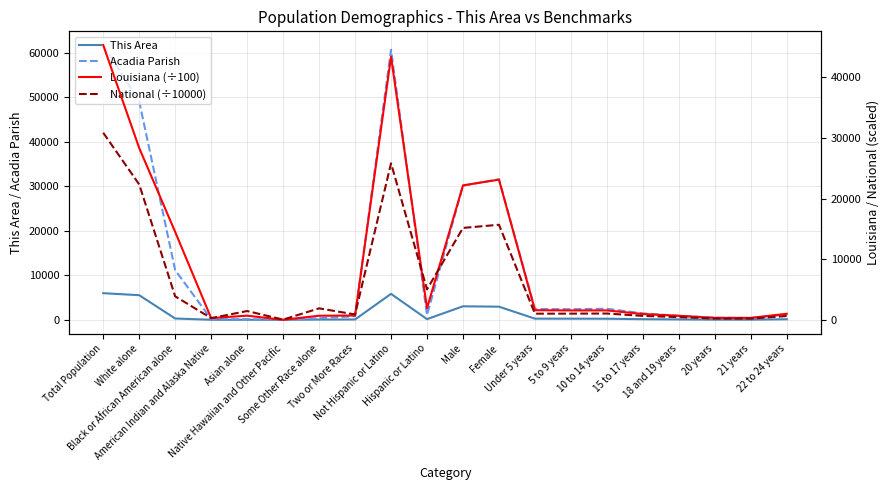

Does the chart display data point markers on the line(s)?

No